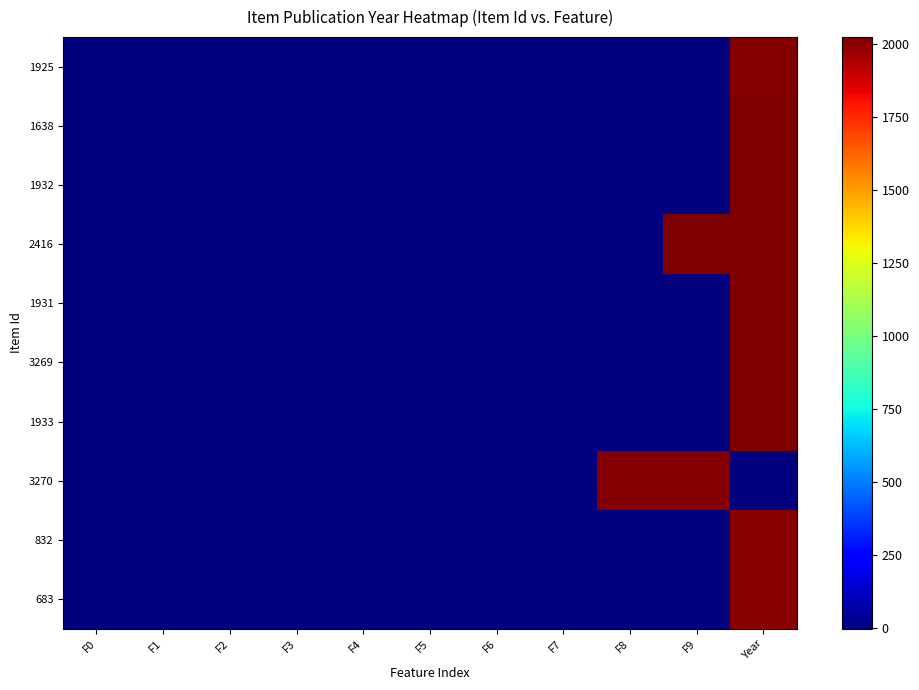

Which series has the largest total across all categories?

2416